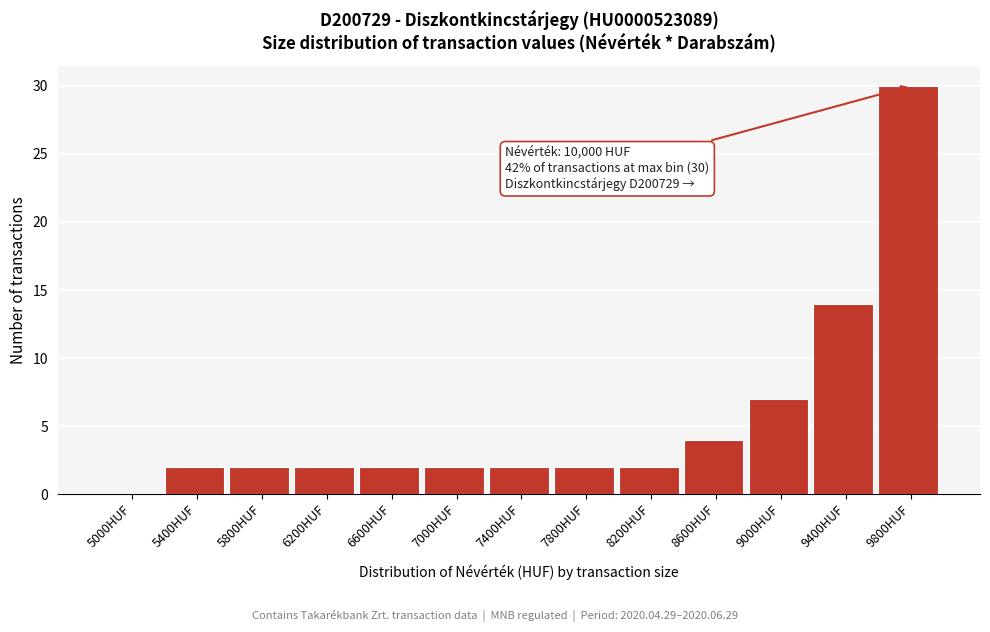

Reading right to left, what are all the values shown in this chart?

9800HUF=30	9400HUF=14	9000HUF=7	8600HUF=4	8200HUF=2	7800HUF=2	7400HUF=2	7000HUF=2	6600HUF=2	6200HUF=2	5800HUF=2	5400HUF=2	5000HUF=0